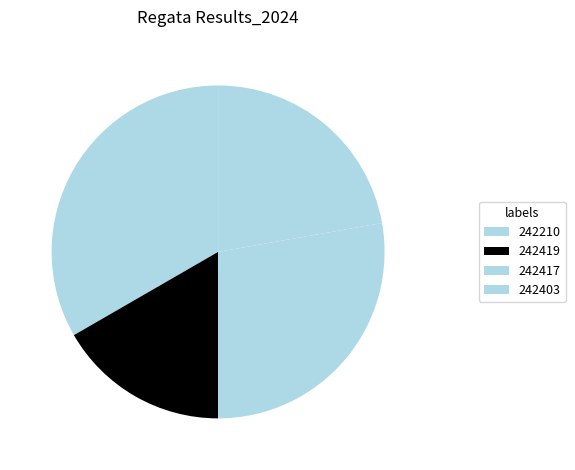

How many slices are in this pie chart?

4